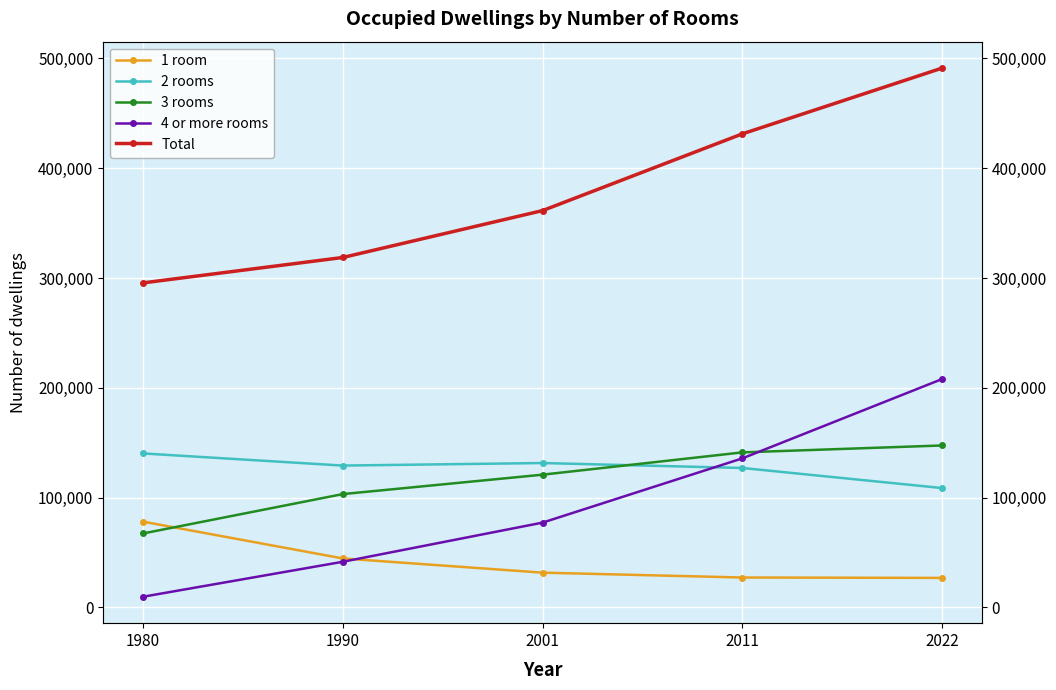

The value of Total at 1980 is 469775. True or false?

False